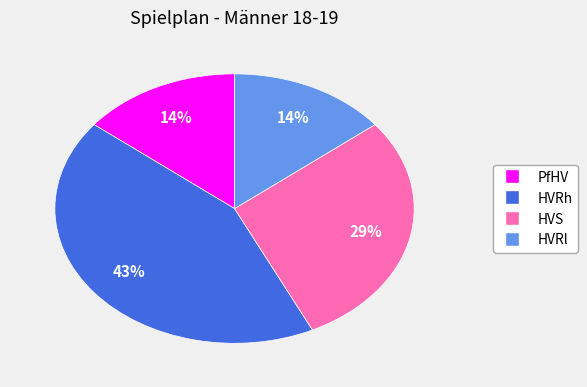

Count the number of slices in the pie.

4